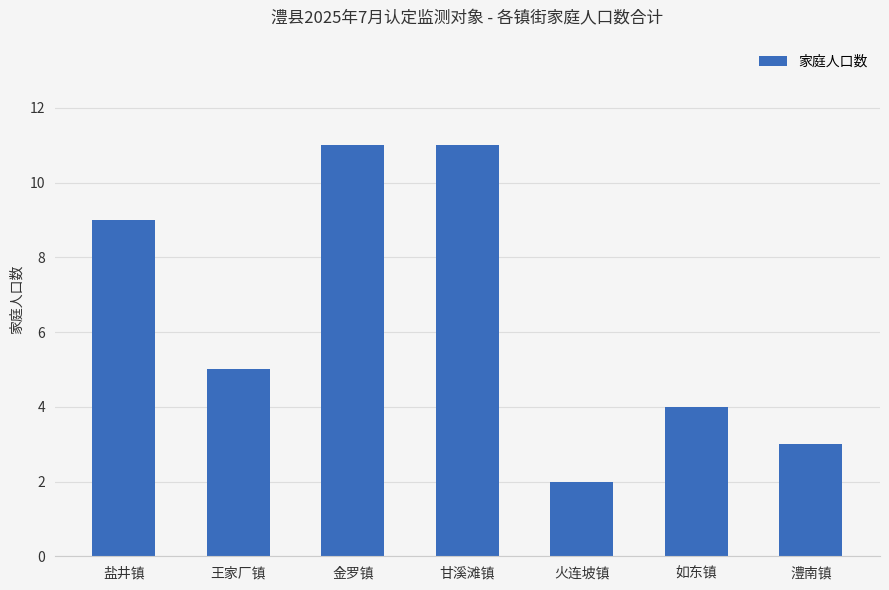

Are the bars horizontal?

No